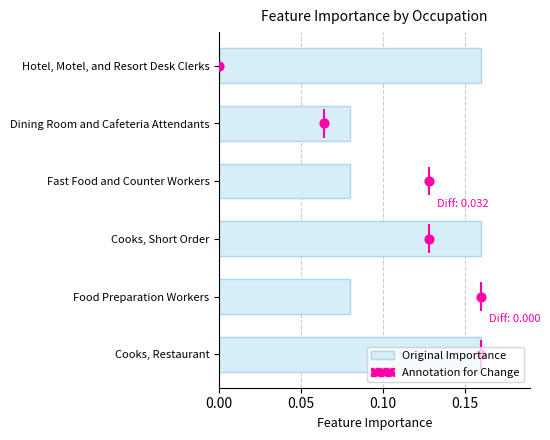

Which series has the largest Y range (max minus min)?

Annotation for Change